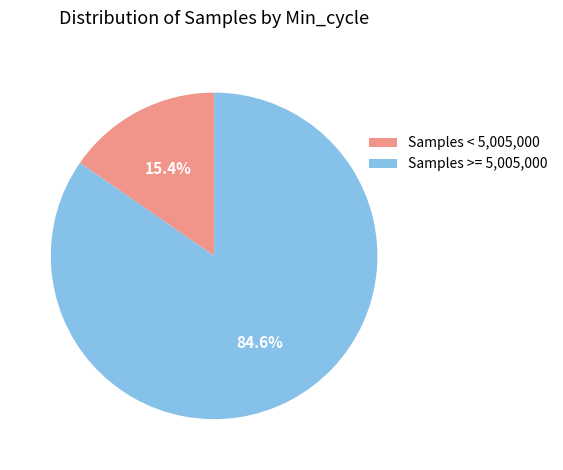

What percentage do Samples >= 5,005,000 and Samples < 5,005,000 together represent?

100.0%